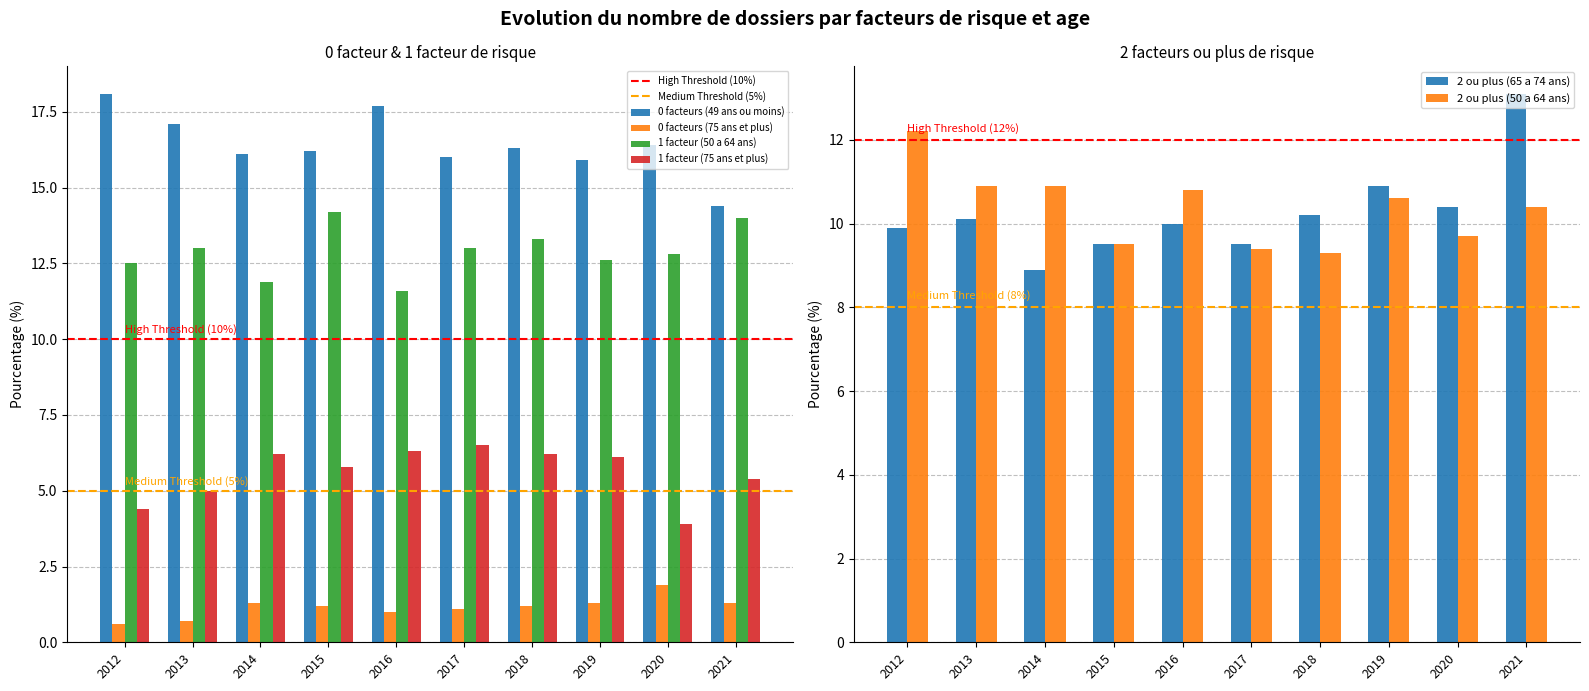

What is the smallest value displayed?

0.6